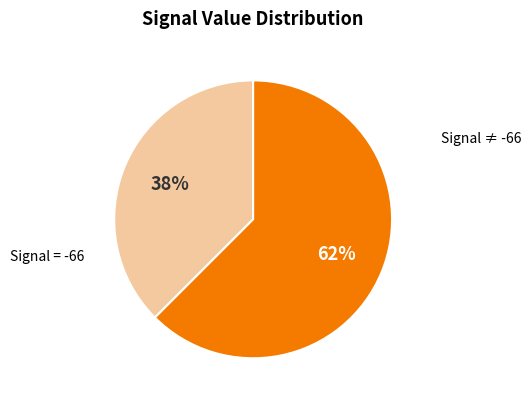

Count the number of slices in the pie.

2